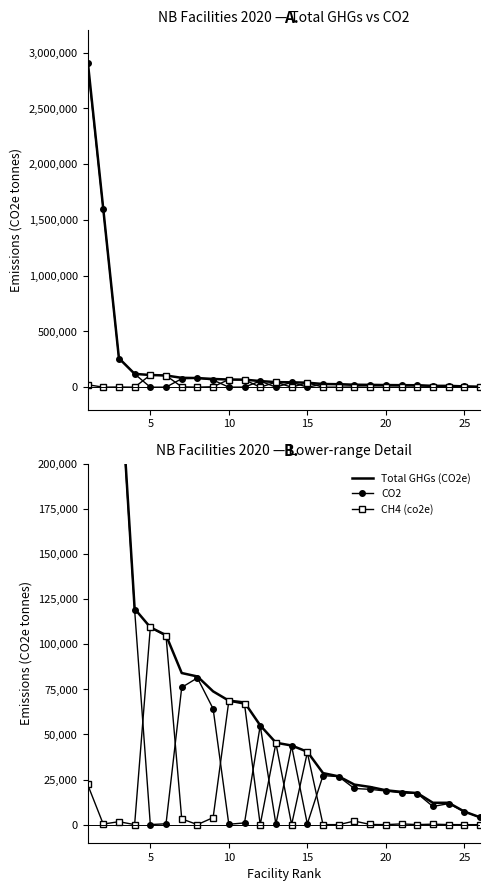

List the series in order of their peak value, highest first.

Total GHGs (CO2e), CO2, CH4 (co2e)